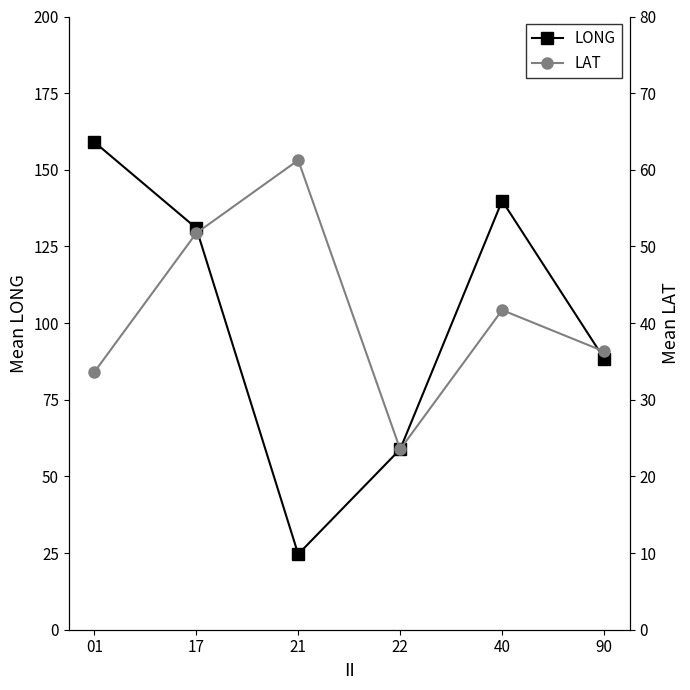

What is the difference between the LONG values at 90 and 21?

63.8